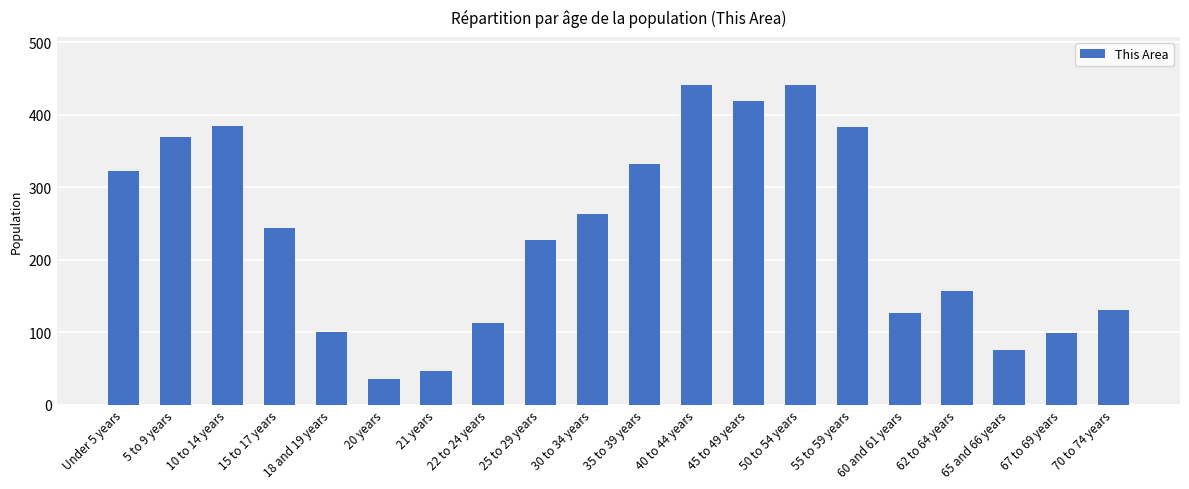

What is the difference between the maximum and minimum values?

406